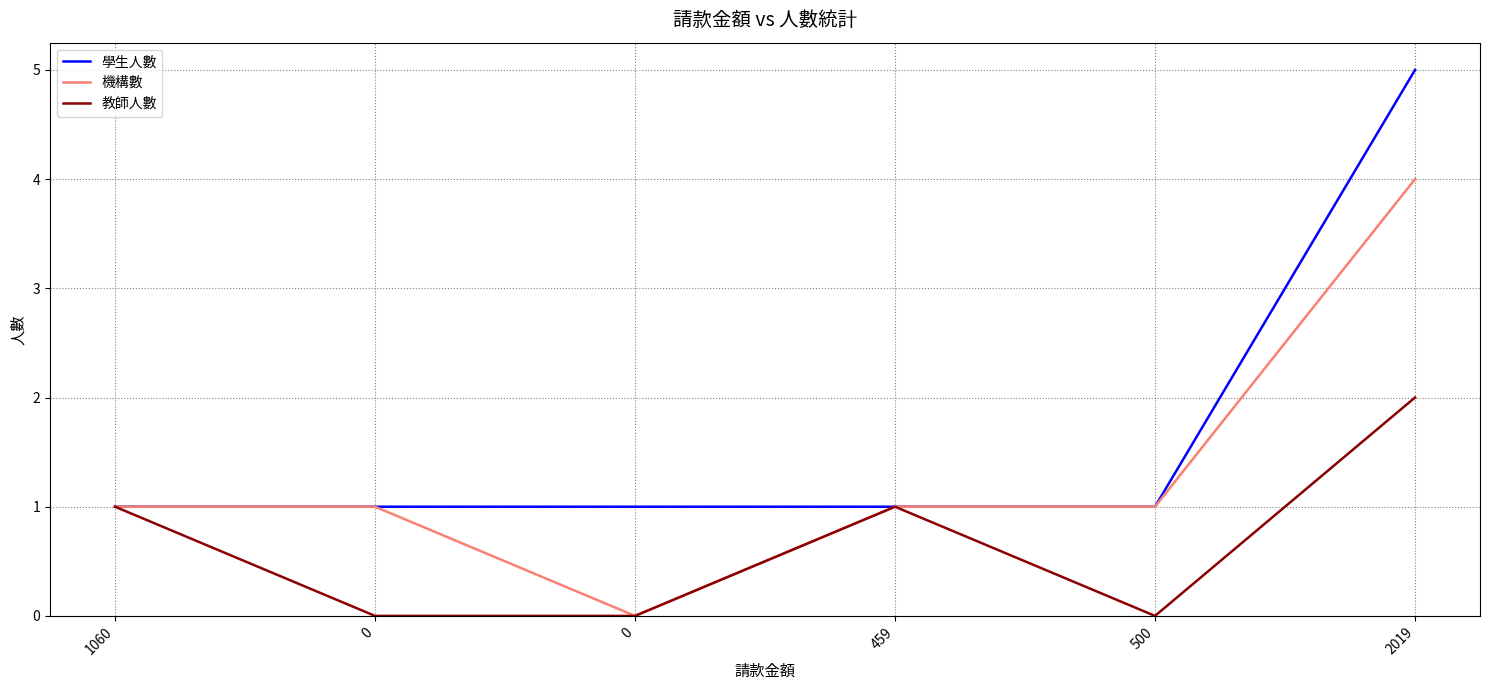

How many lines are shown in the chart?

3